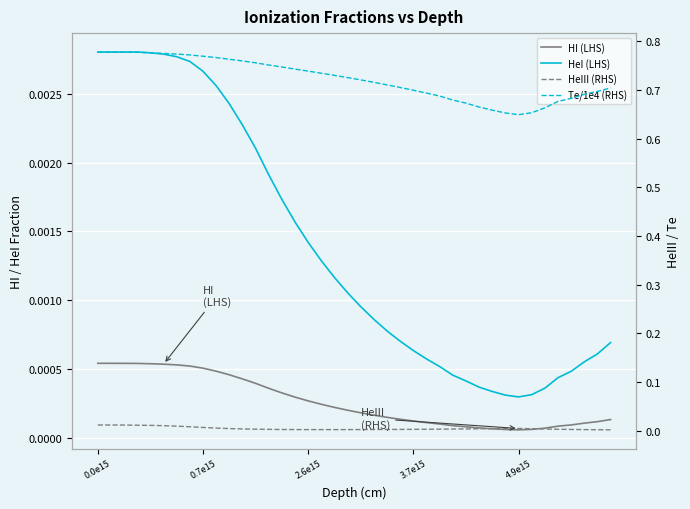

Which series has the largest total across all categories?

Te/1e4 (RHS)